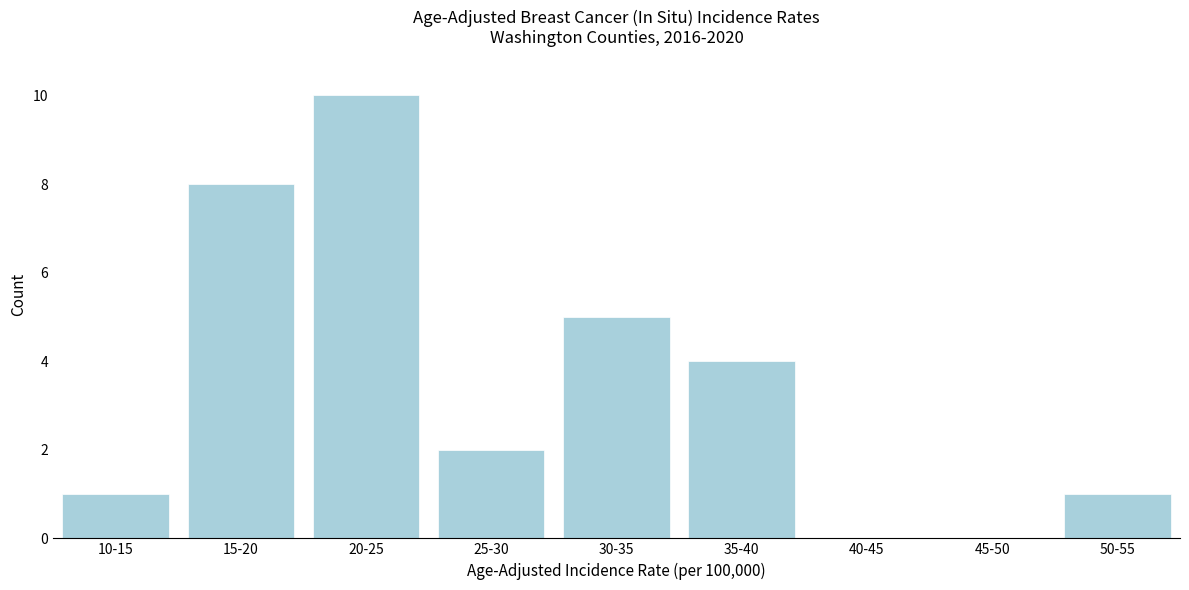

Reading left to right, list all the values displayed in this chart.

10-15=1	15-20=8	20-25=10	25-30=2	30-35=5	35-40=4	40-45=0	45-50=0	50-55=1